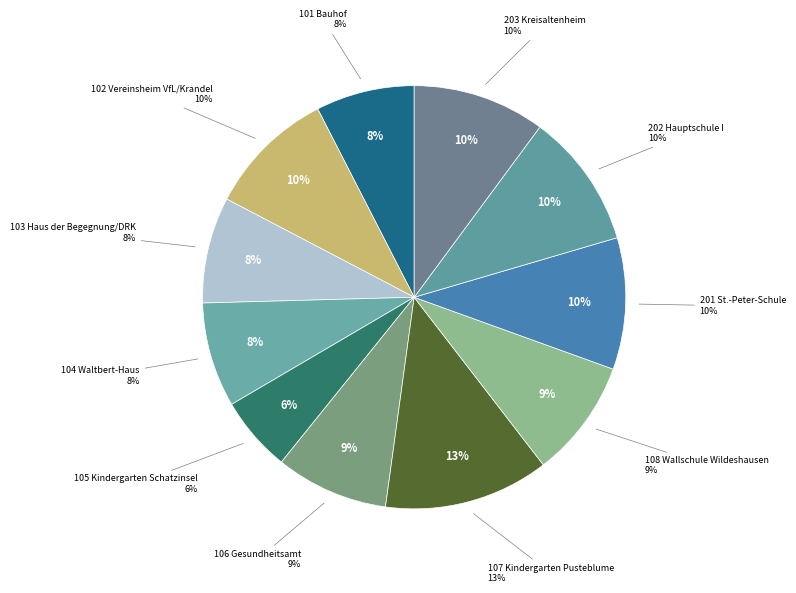

What percentage is the 201 St.-Peter-Schule slice, to the nearest percent?

10%